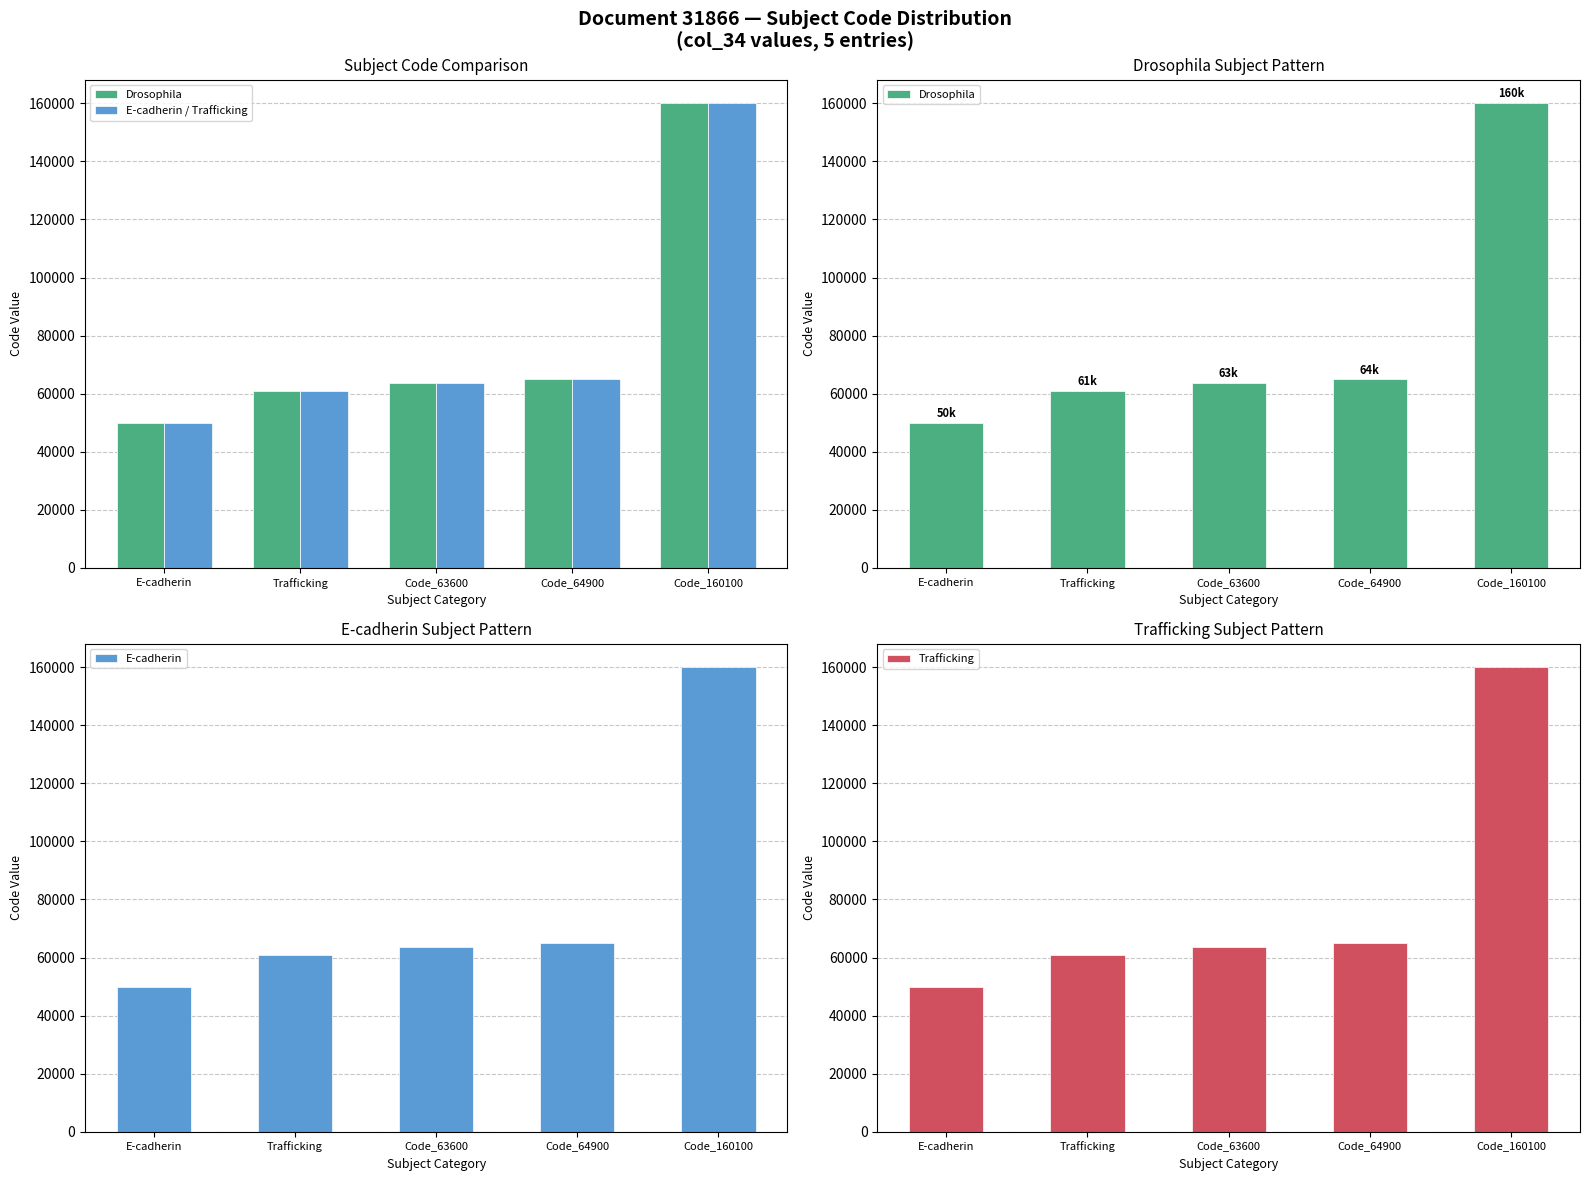

How many data points in E-cadherin / Trafficking are less than 63600?

2